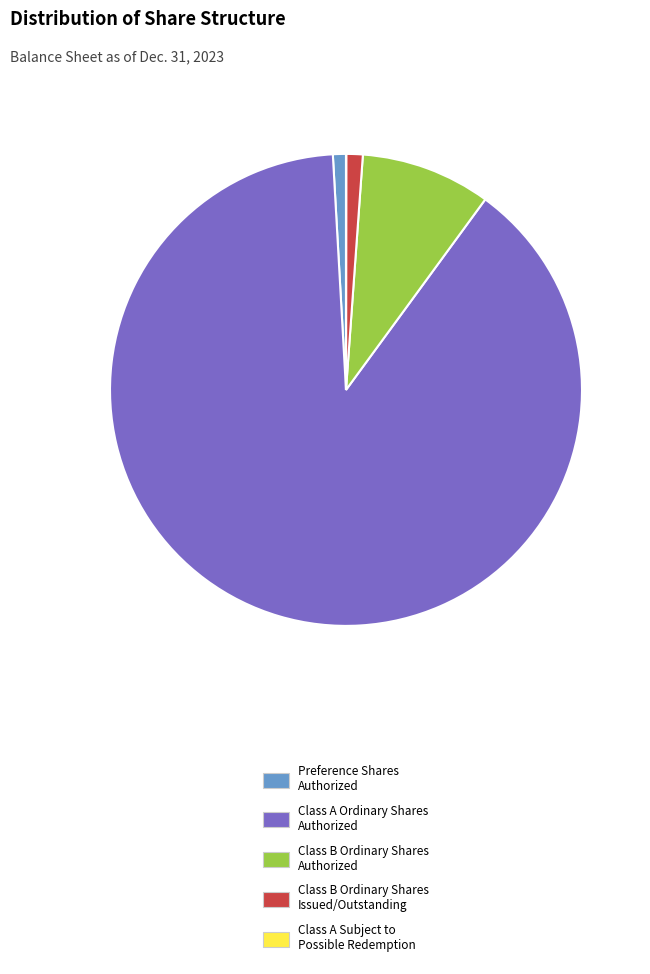

Is it true that Class B Ordinary Shares Authorized is 1% of the pie?

False